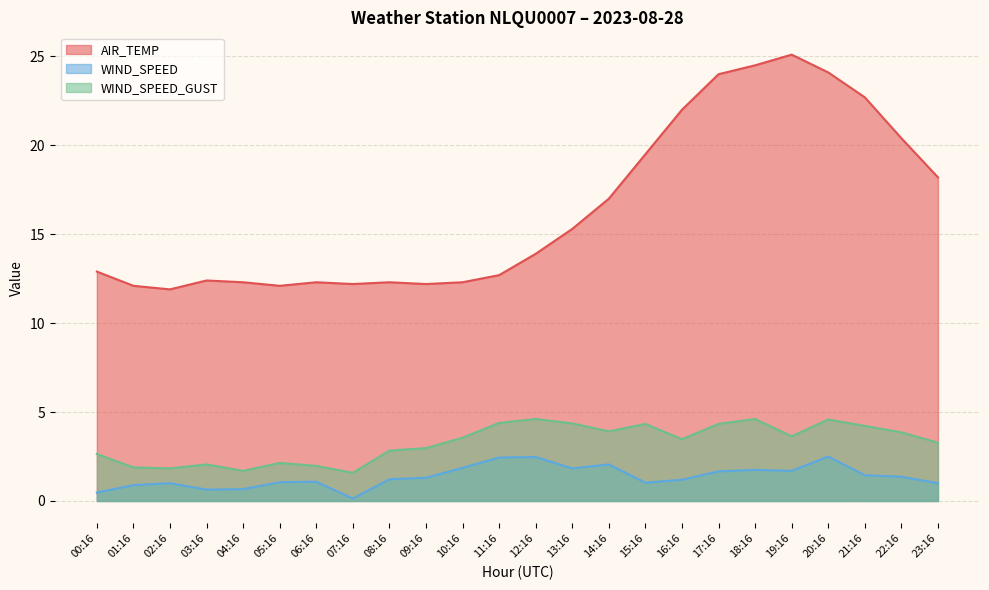

What position from the right is 05:16?

19